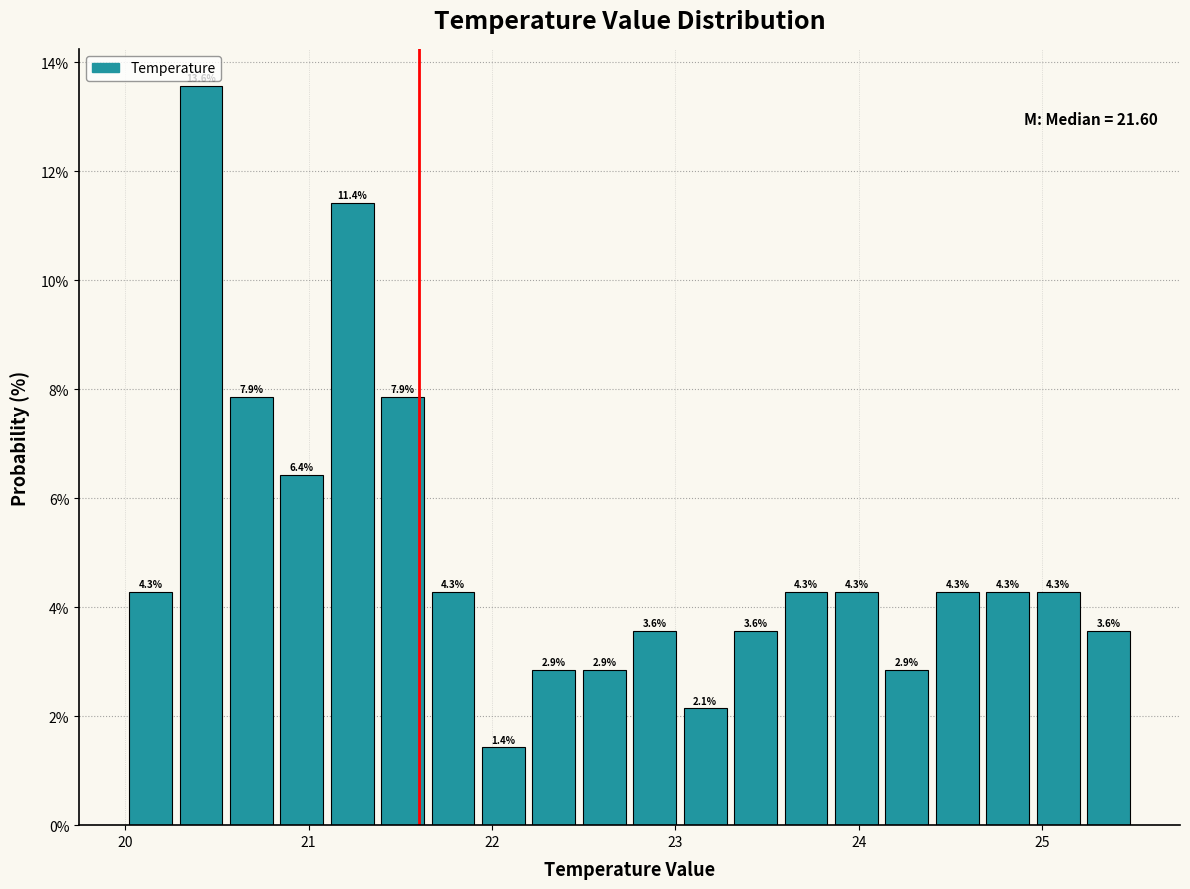

Around what value on the x-axis is the tallest bar? Give the approximate position of its centre, as read against the axis.

20.4